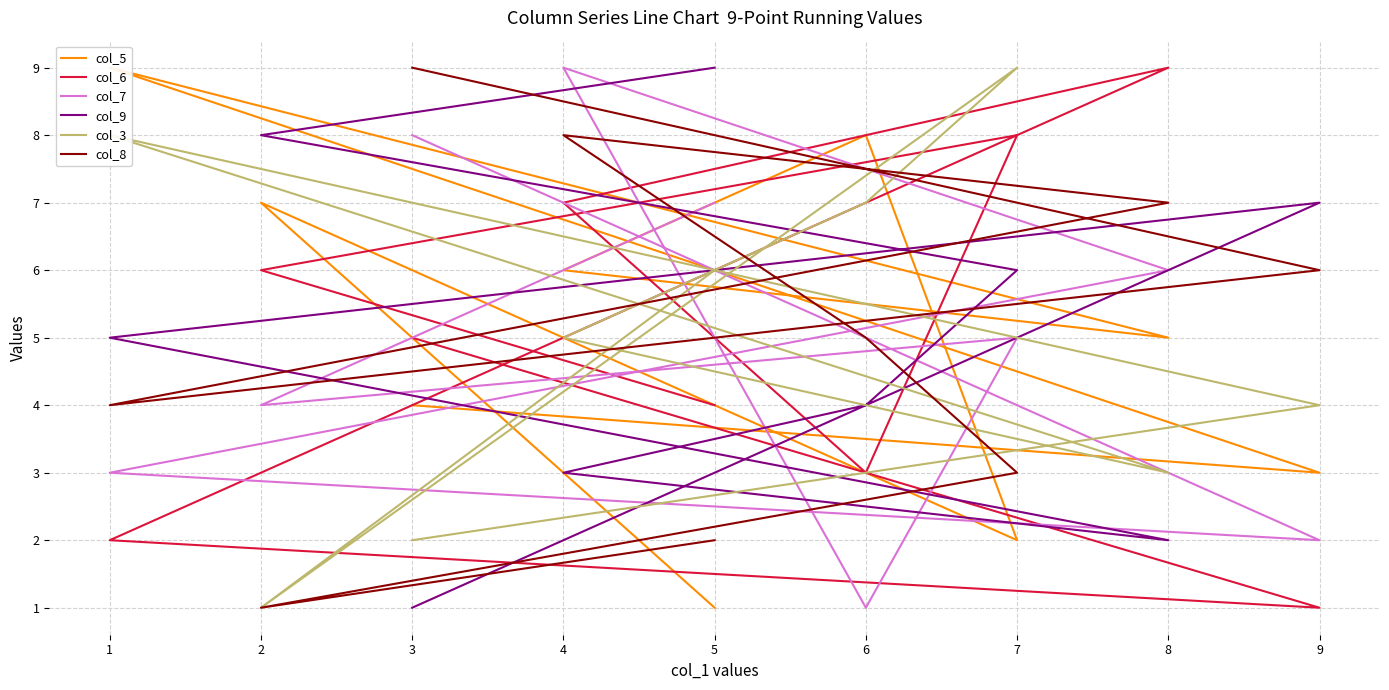

What is the spread (max minus min) of values at 9?

6